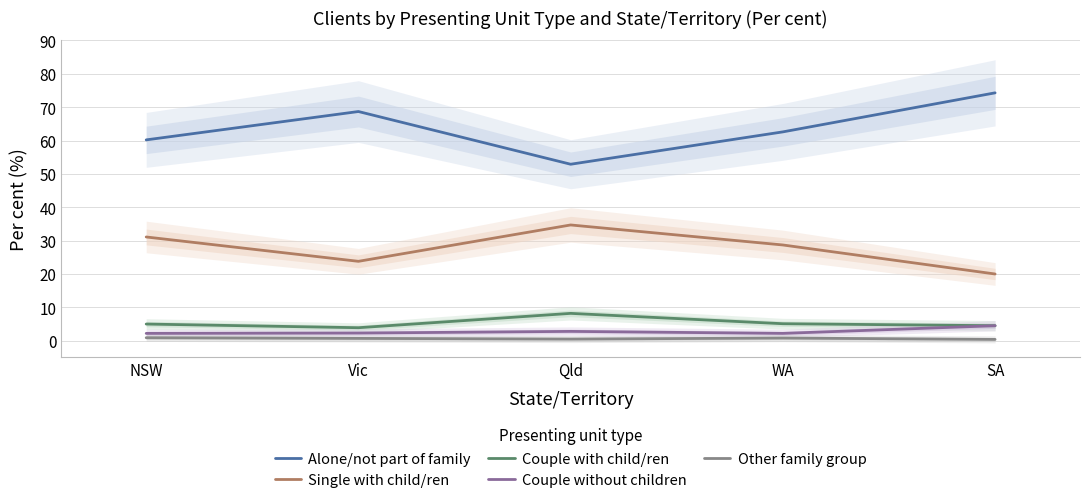

Read the Couple without children value at WA.

2.2